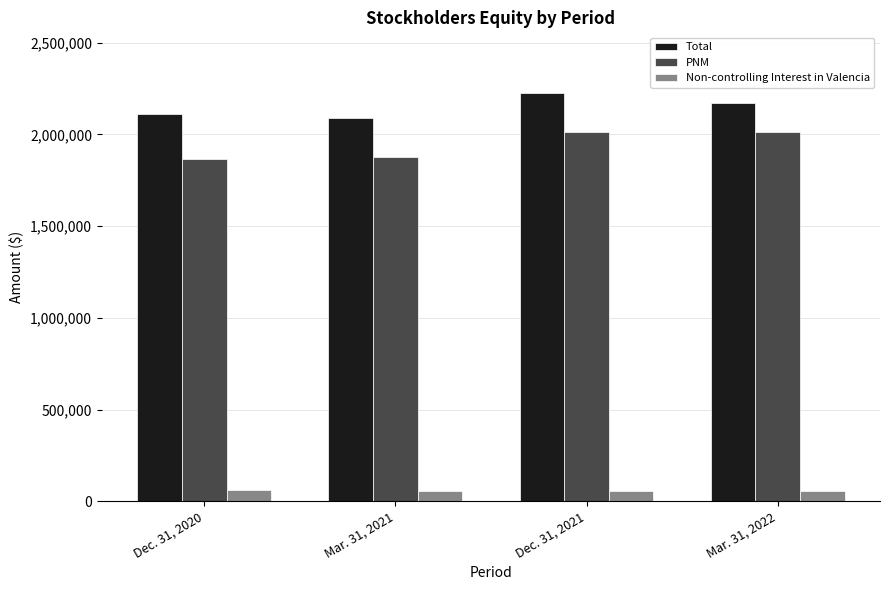

What is the total value across all series at Mar. 31, 2021?

4022402